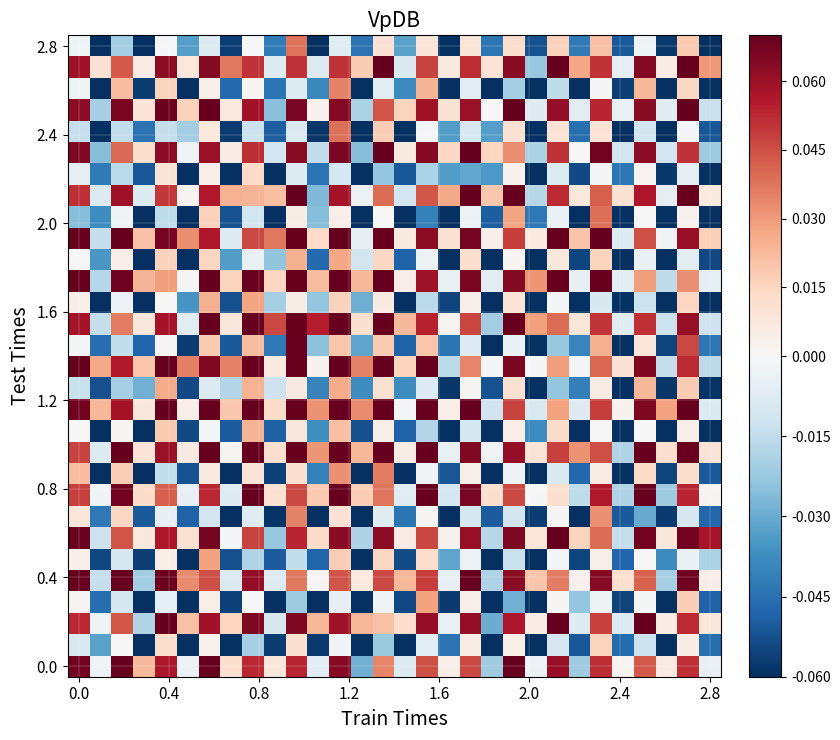

Count the number of data series in this chart.

30